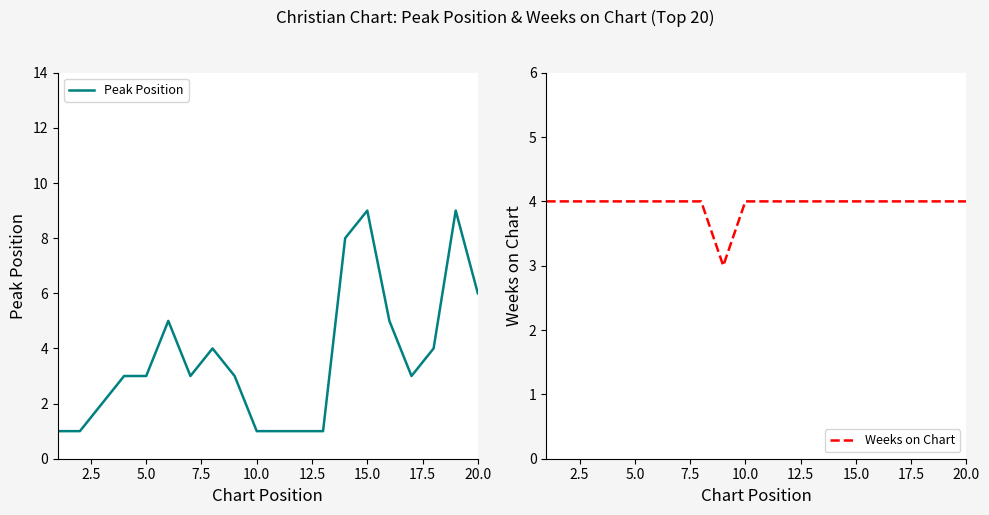

What are all the series names shown in the legend?

Peak Position, Weeks on Chart